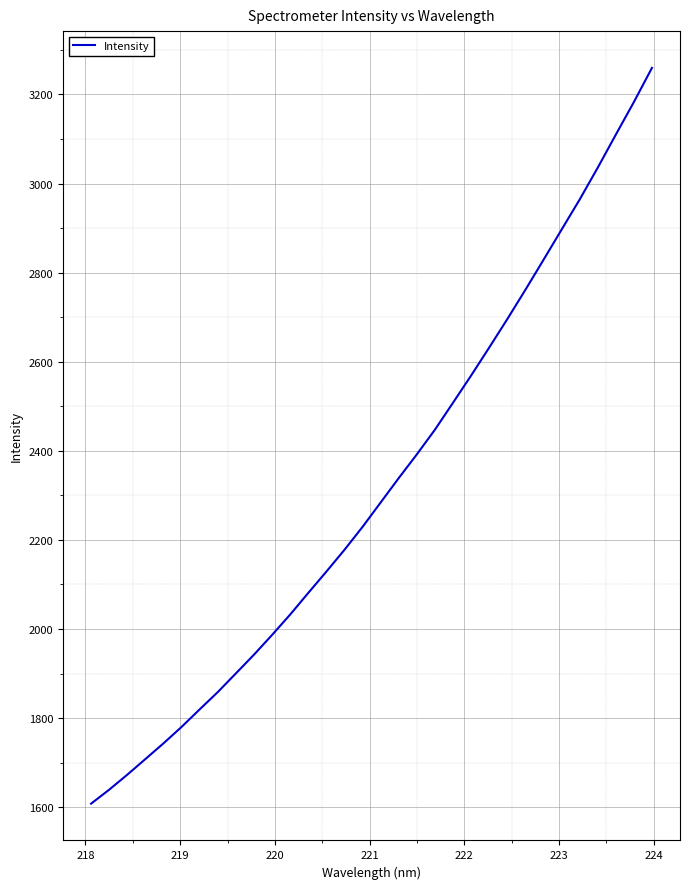

What is the difference between the second highest and minimum values?

1575.0